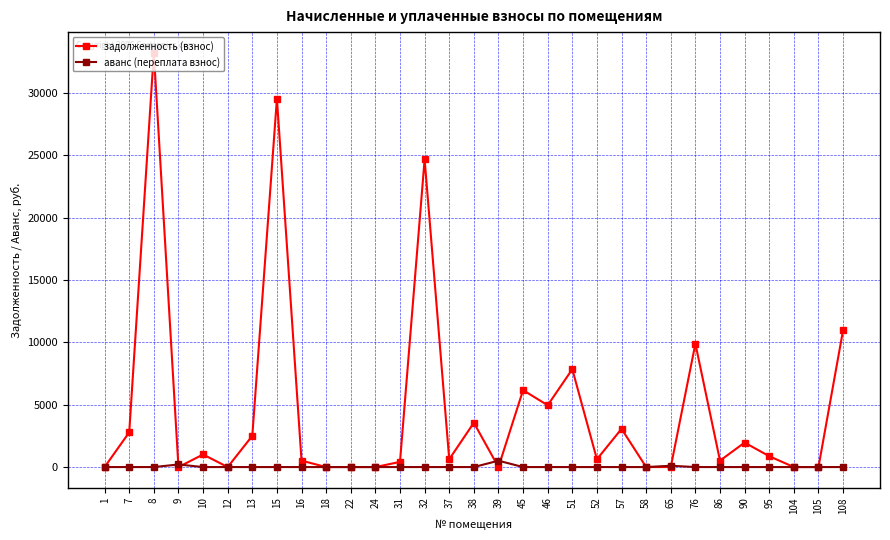

What is the highest value of the аванс (переплата взнос) series?

509.0